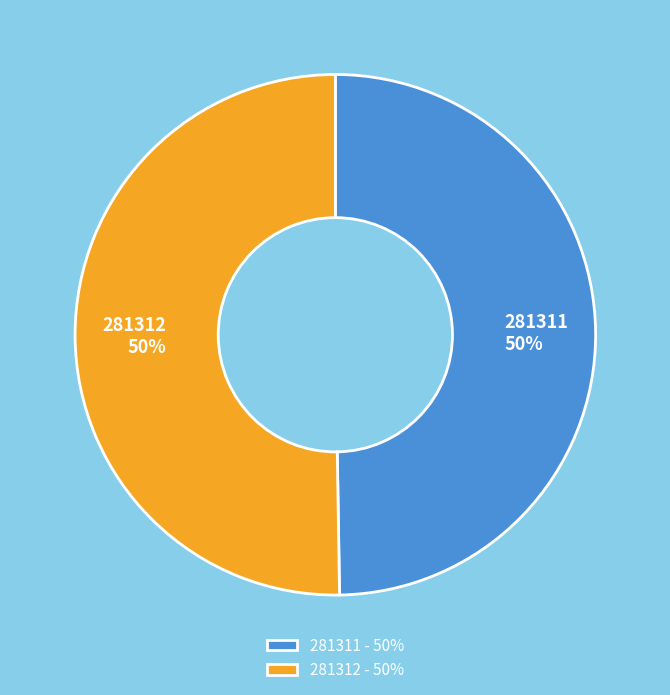

Combined, do 281311 and 281312 account for over 50%?

Yes